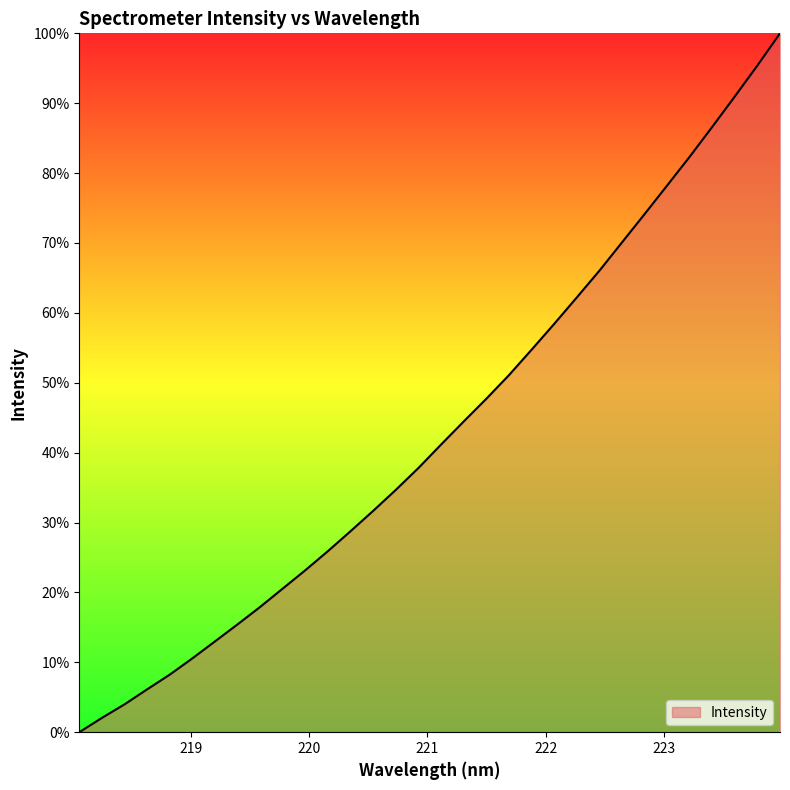

What is the maximum value shown in the chart?

100.0